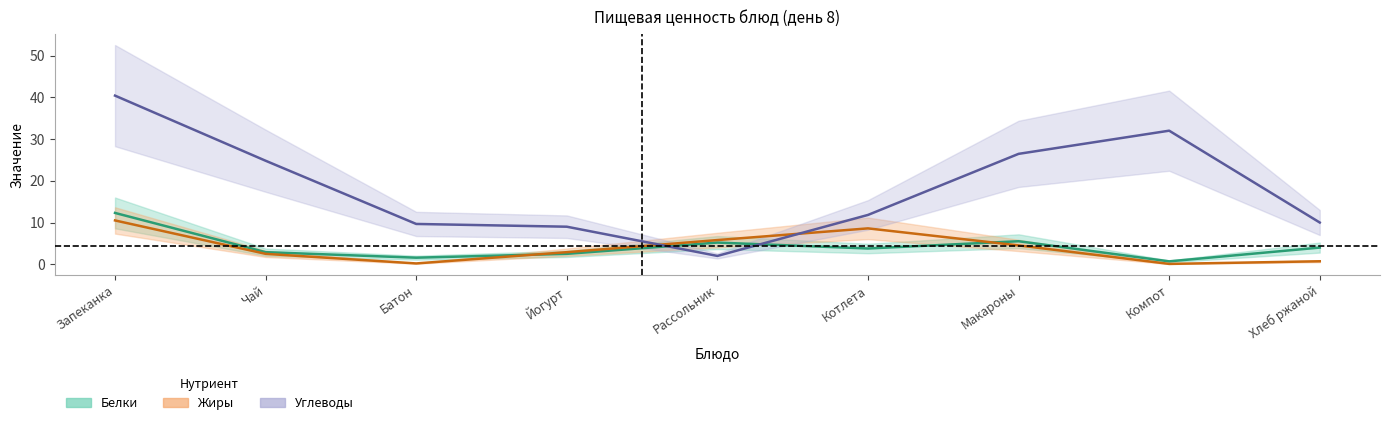

True or false: Белки and Жиры cross at least once.

True